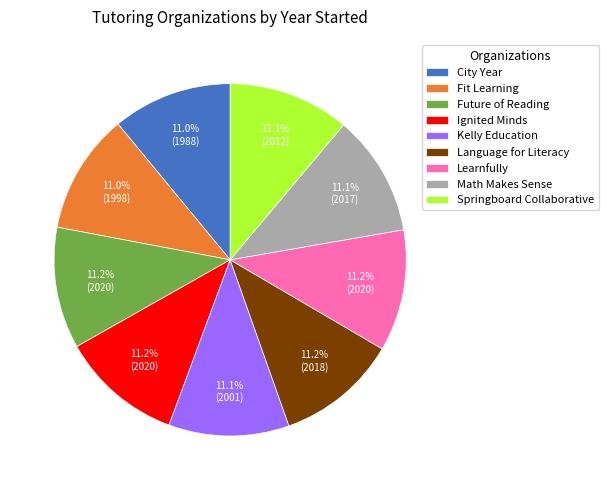

What is the ratio of the value at Springboard Collaborative to the value at Language for Literacy?

1.0